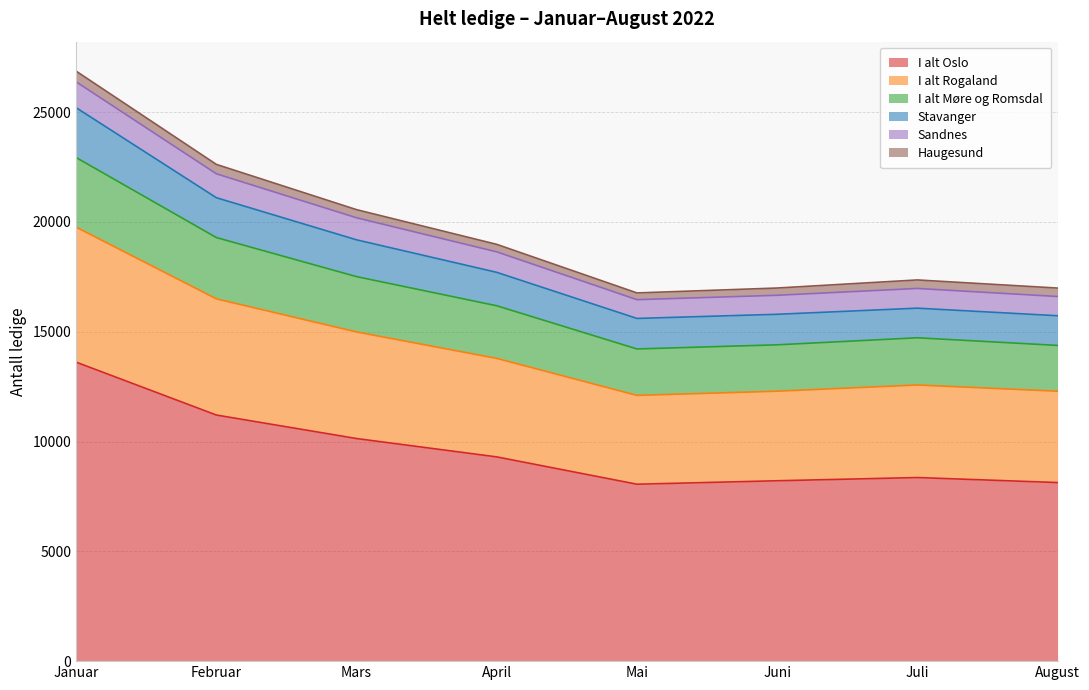

What is the total value across all series at Mai?

16765